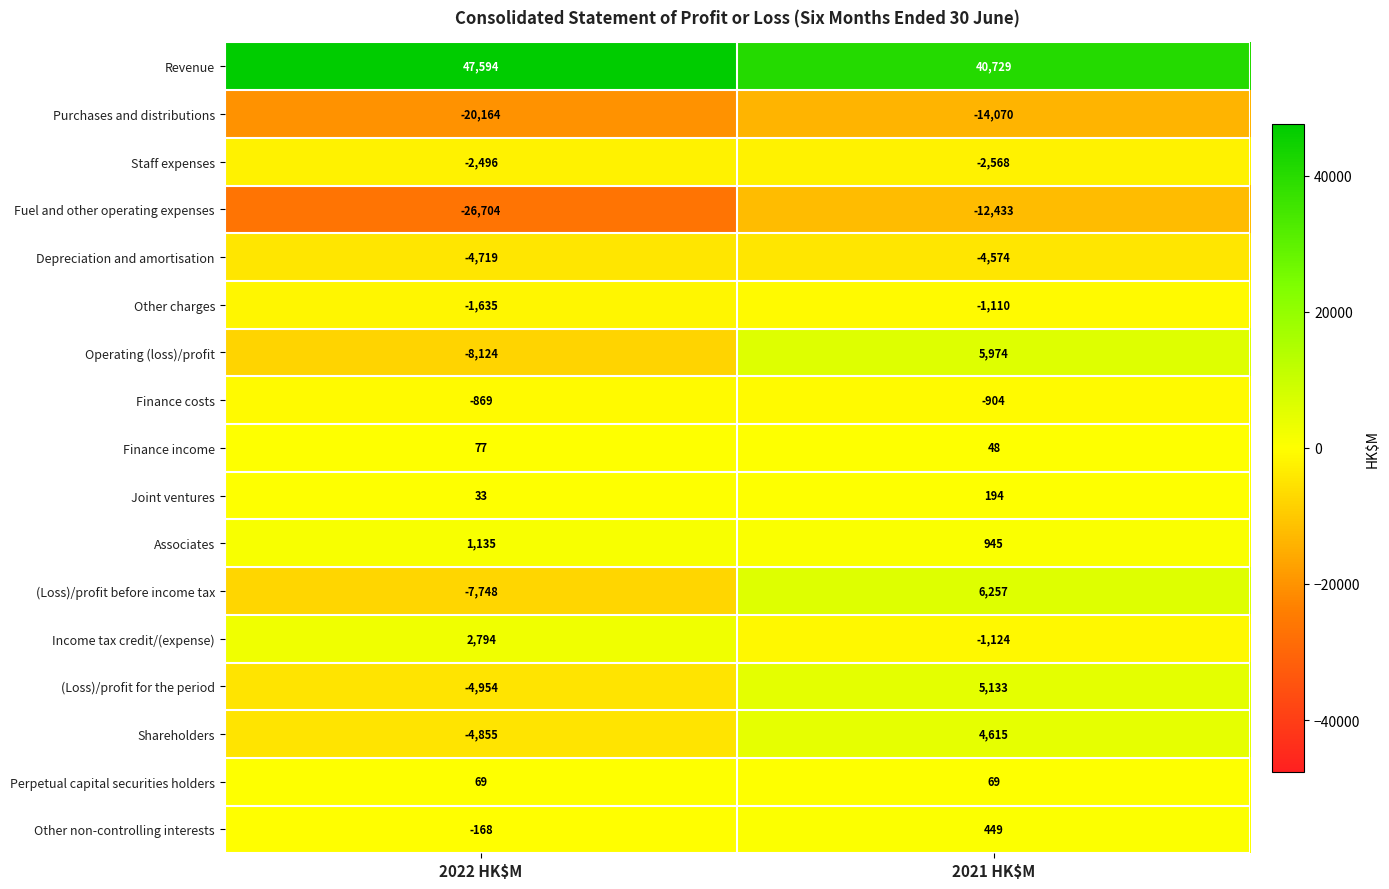

True or false: Operating (loss)/profit has a value of -8124 at 2022 HK$M.

True